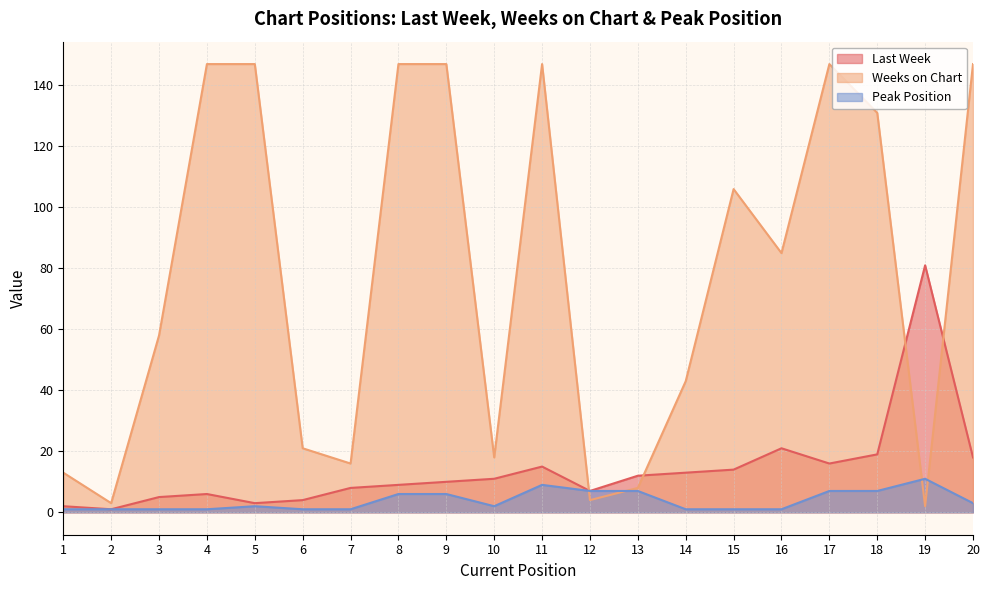

Reading right to left, what are all the values shown in this chart?

Last Week: 20=18	19=81	18=19	17=16	16=21	15=14	14=13	13=12	12=7	11=15	10=11	9=10	8=9	7=8	6=4	5=3	4=6	3=5	2=1	1=2
Weeks on Chart: 20=147	19=2	18=131	17=147	16=85	15=106	14=43	13=8	12=4	11=147	10=18	9=147	8=147	7=16	6=21	5=147	4=147	3=58	2=3	1=13
Peak Position: 20=3	19=11	18=7	17=7	16=1	15=1	14=1	13=7	12=7	11=9	10=2	9=6	8=6	7=1	6=1	5=2	4=1	3=1	2=1	1=1